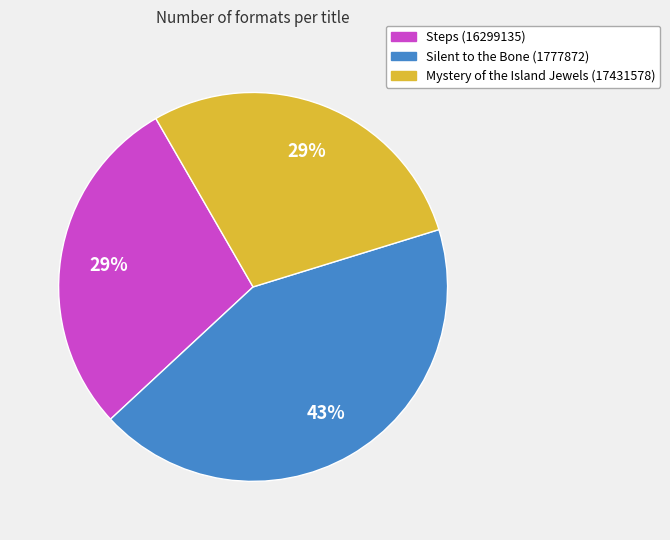

Which category has the biggest portion of the pie?

Silent to the Bone (1777872)